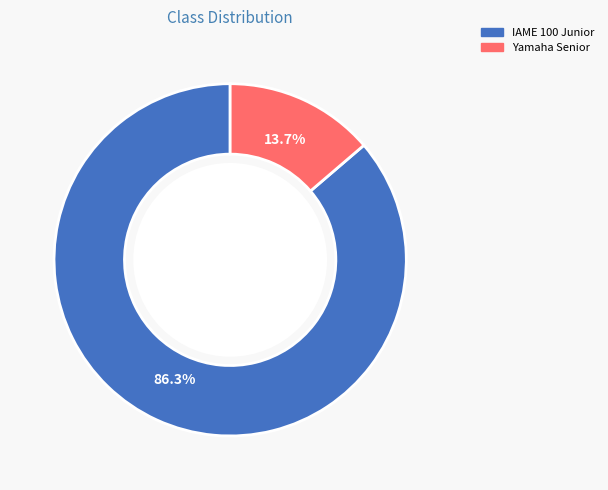

Is there any slice that represents more than half of the pie?

Yes